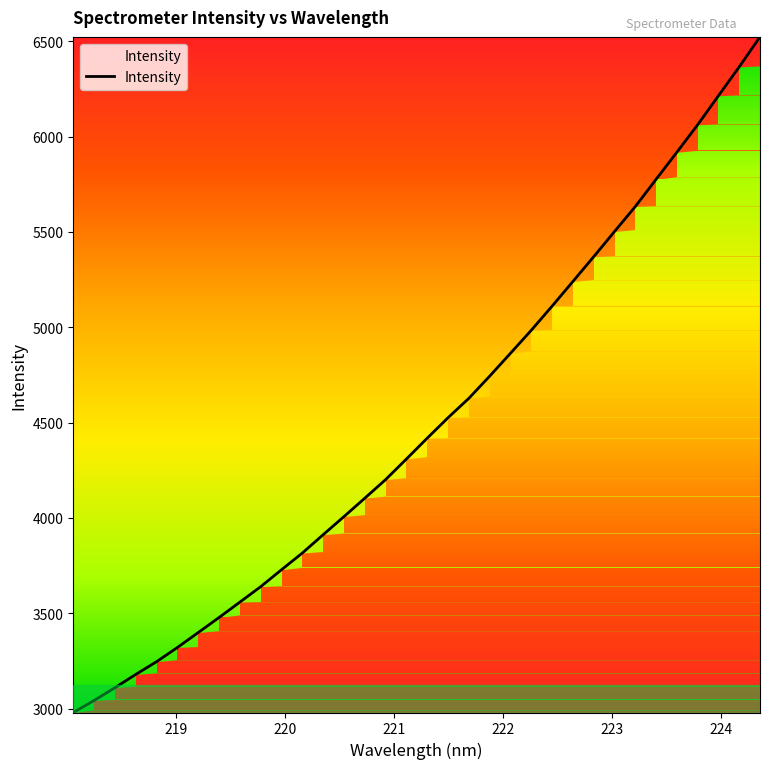

Reading left to right, transcribe all the data shown in this chart.

2980.0	3043.1	3110.0	3179.8	3246.6	3321.1	3399.4	3478.3	3559.1	3640.1	3728.8	3816.5	3912.5	4007.6	4104.1	4201.4	4309.4	4418.7	4526.0	4627.6	4743.8	4863.9	4984.4	5110.9	5240.2	5369.9	5501.9	5633.0	5775.7	5917.8	6061.7	6213.8	6365.4	6522.5